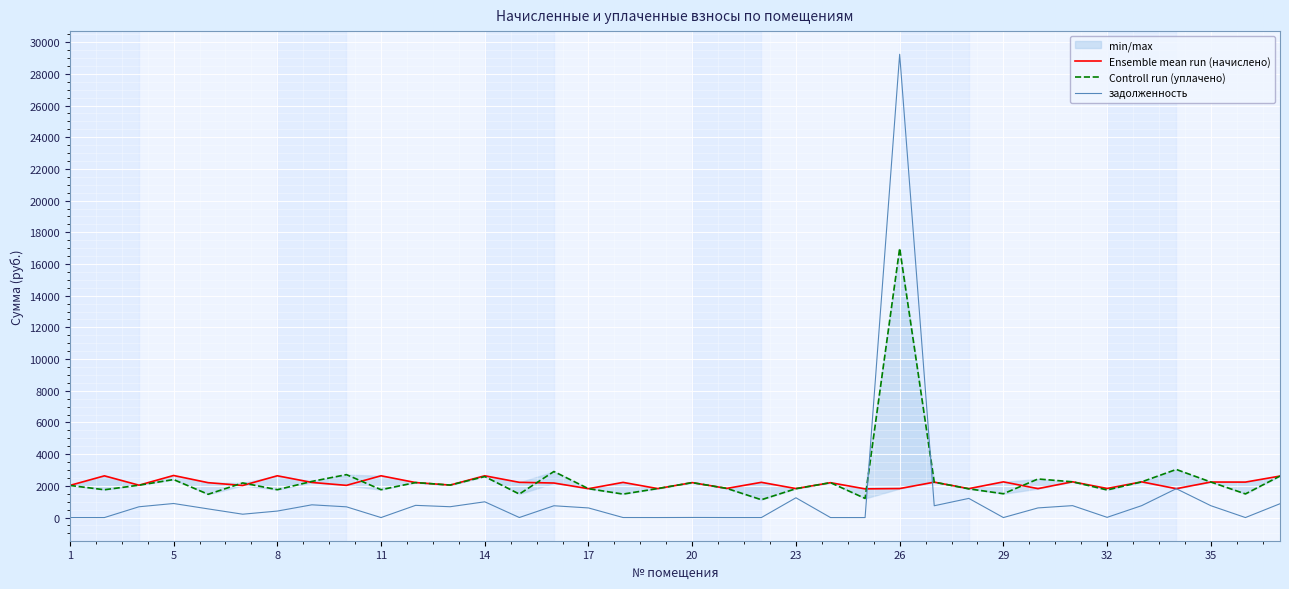

Reading left to right, what are all the values shown in this chart?

Ensemble mean run (начислено): 2027.8	2632.5	2042.6	2654.6	2201.1	2024.2	2636.2	2215.9	2031.5	2636.2	2208.5	2050.0	2636.2	2223.3	2179.0	1821.4	2219.6	1828.7	2204.8	1839.8	2223.3	1828.7	2201.1	1810.3	1828.7	2234.3	1825.1	2252.8	1825.1	2256.4	1836.1	2252.8	1821.4	2241.7	2238.0	2617.8
Controll run (уплачено): 2027.8	1755.0	2042.6	2397.6	1468.9	2184.8	1757.5	2281.3	2708.7	1757.5	2208.5	2050.1	2586.5	1482.2	2905.4	1821.4	1481.4	1828.7	2204.8	1839.8	1124.8	1821.6	2201.1	1206.9	16991.5	2234.3	1811.7	1501.8	2433.4	2256.5	1741.4	2252.8	3035.7	2241.6	1492.0	2617.8
задолженность: 0.0	0.0	680.9	886.8	546.8	211.6	409.5	804.1	677.2	0.0	770.1	683.3	994.7	3.1	744.4	607.1	1.8	0.0	5.0	0.0	0.0	1248.2	0.0	0.0	29232.3	744.8	1209.3	0.0	608.4	752.2	13.2	752.0	1821.4	747.8	0.0	872.6